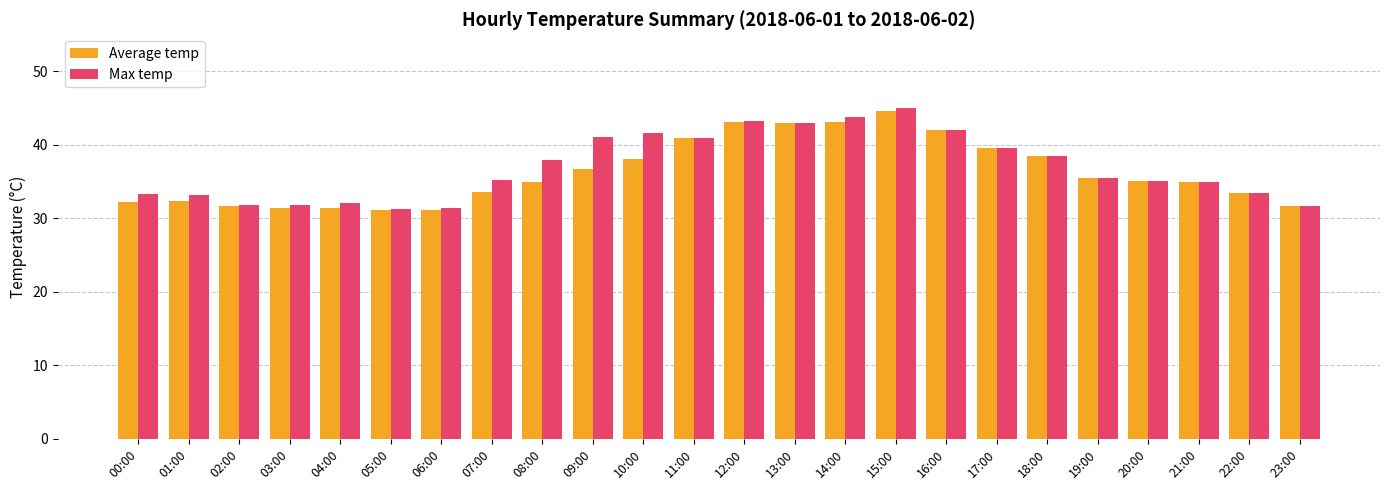

What is the difference between the Max temp values at 01:00 and 05:00?

1.8